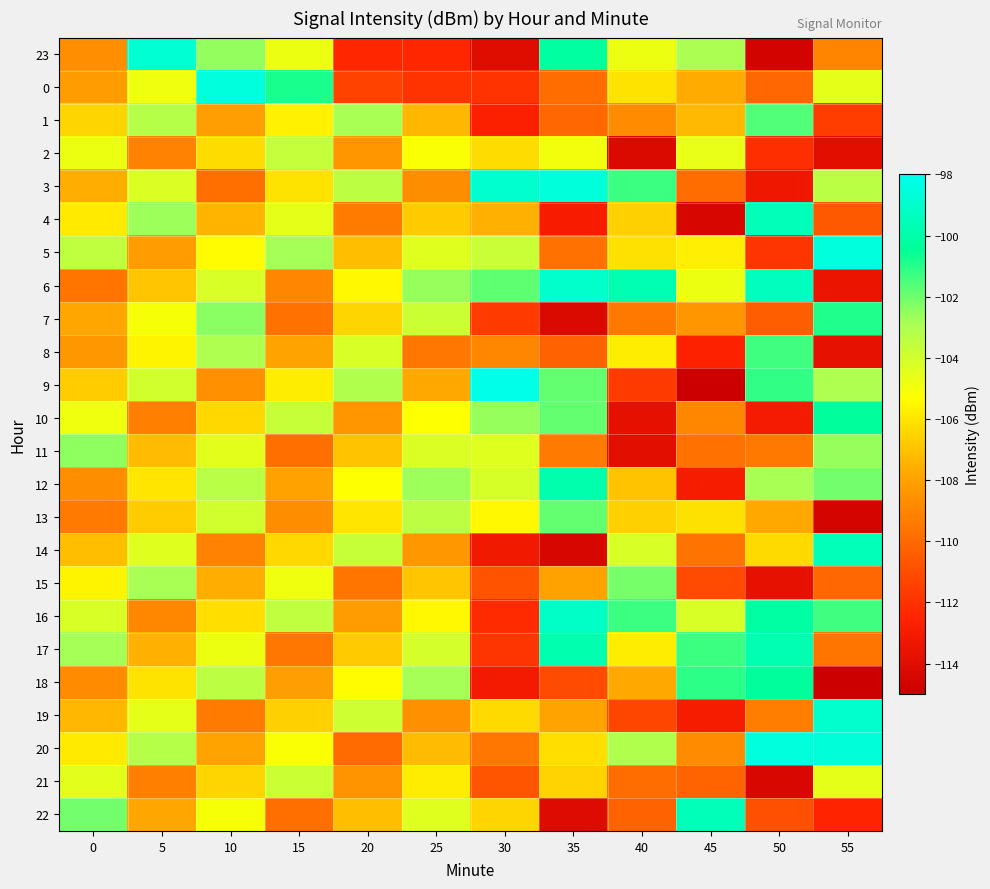

What is the spread (max minus min) of values at 15?

9.0